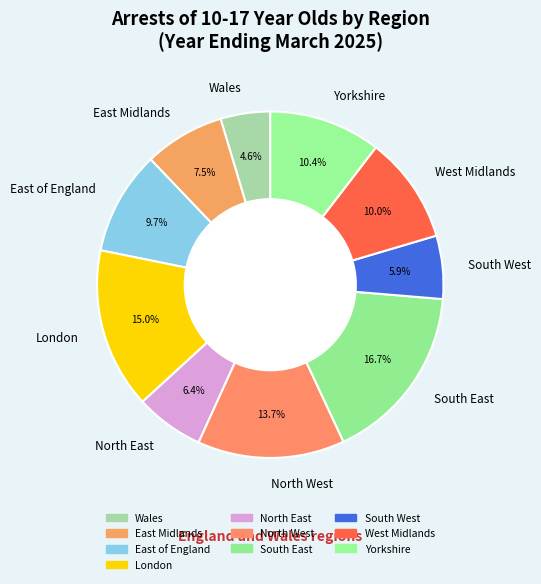

The Wales slice represents 5% of the pie. True or false?

True